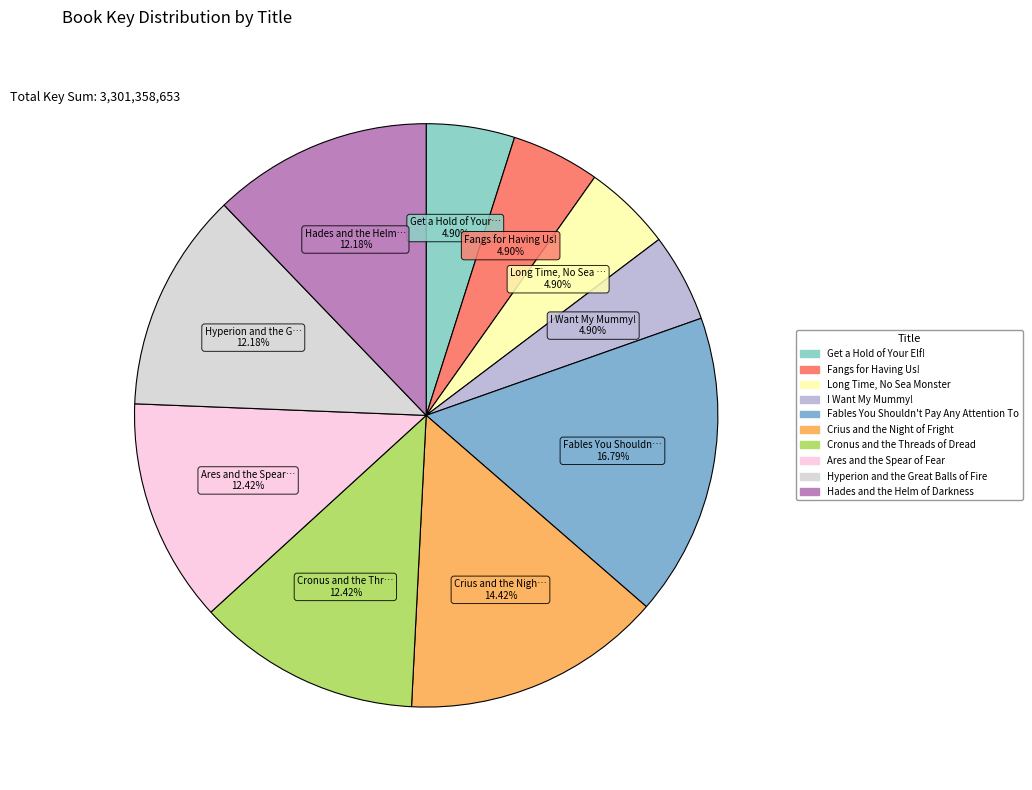

What is the smallest slice in the pie chart?

I Want My Mummy!